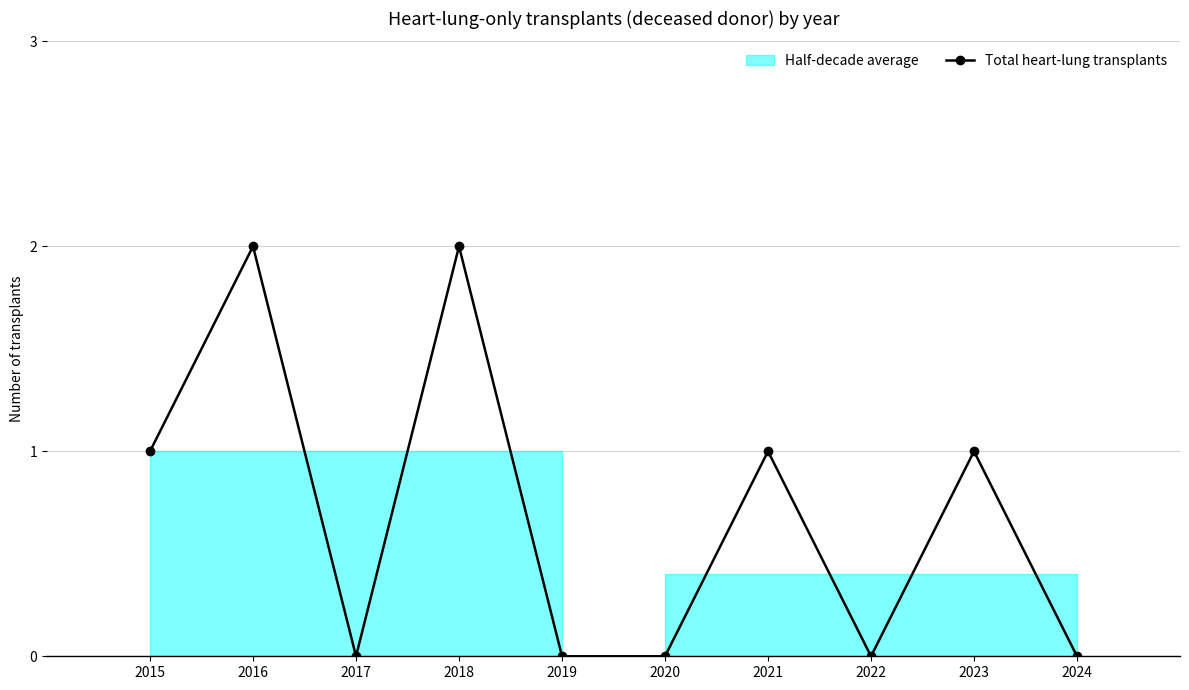

List the labels in order of value, smallest first.

2017, 2019, 2020, 2022, 2024, 2015, 2021, 2023, 2016, 2018